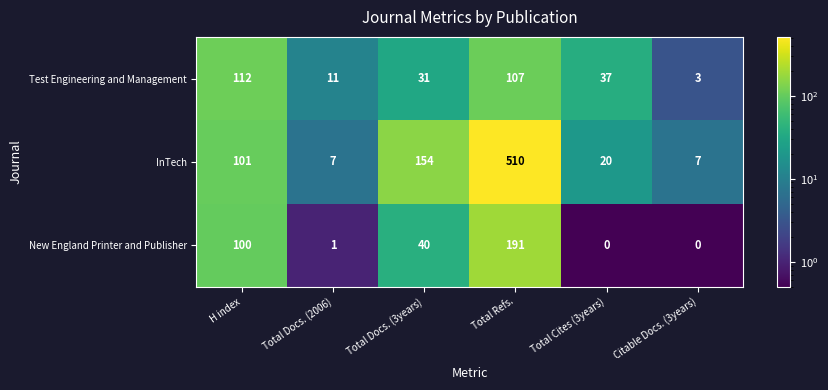

Rank the series by their maximum value, from highest to lowest.

InTech, New England Printer and Publisher, Test Engineering and Management